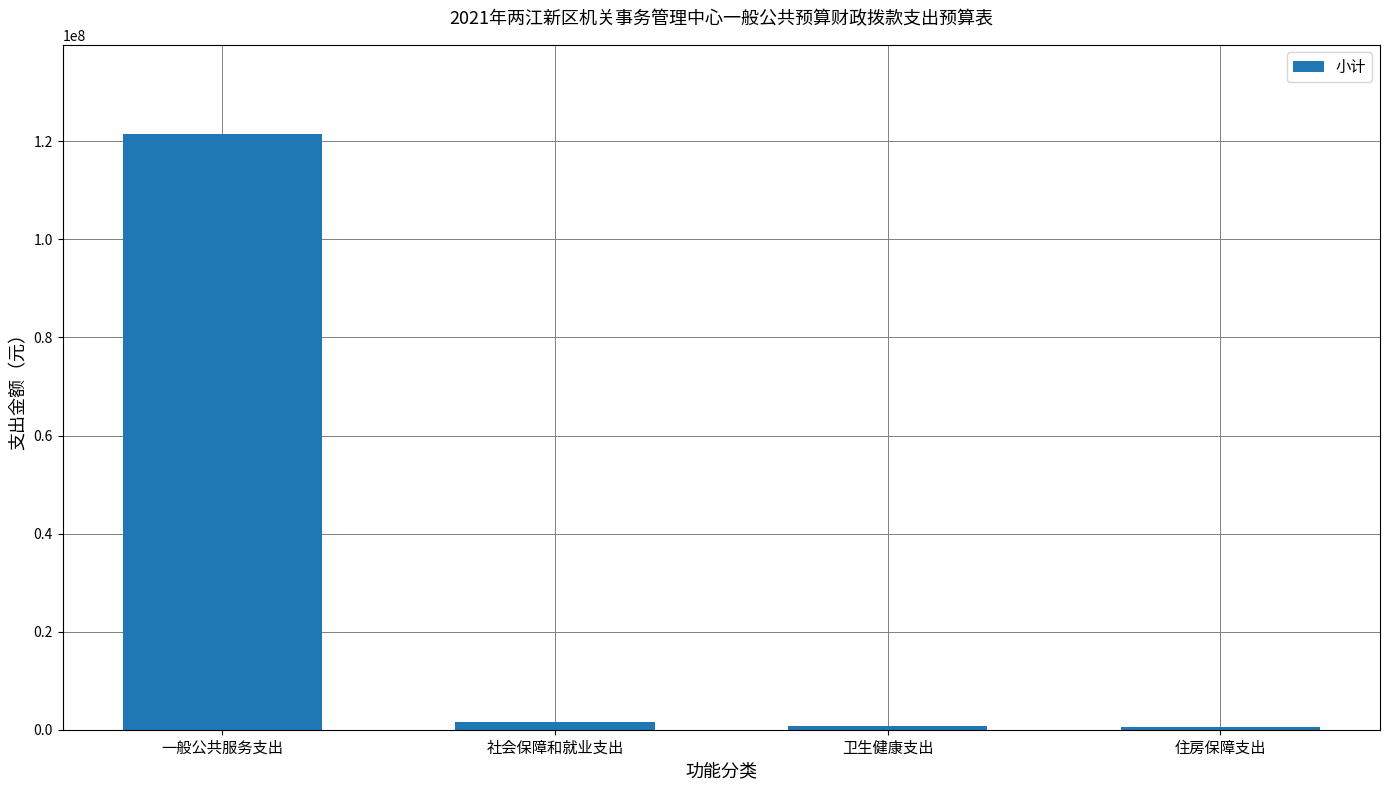

What is the label of the 4th bar from the left?

住房保障支出